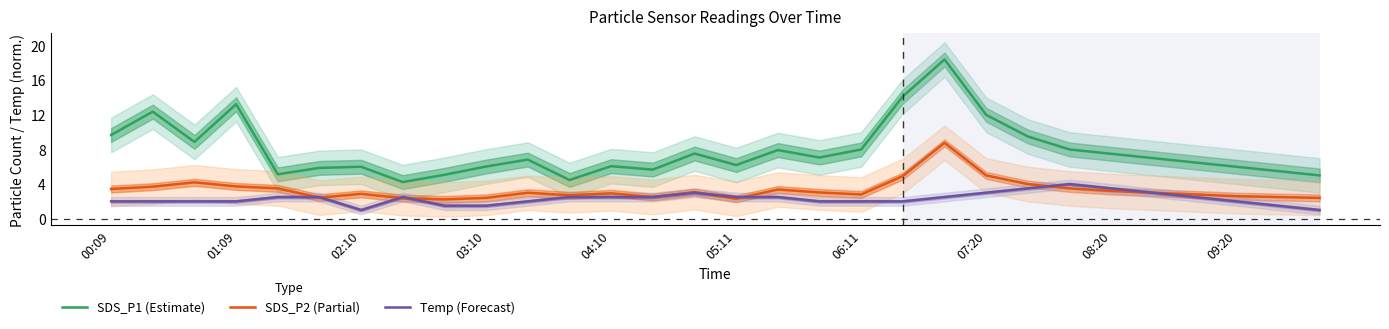

What is the sum of all SDS_P2 (Partial) values?

99.3